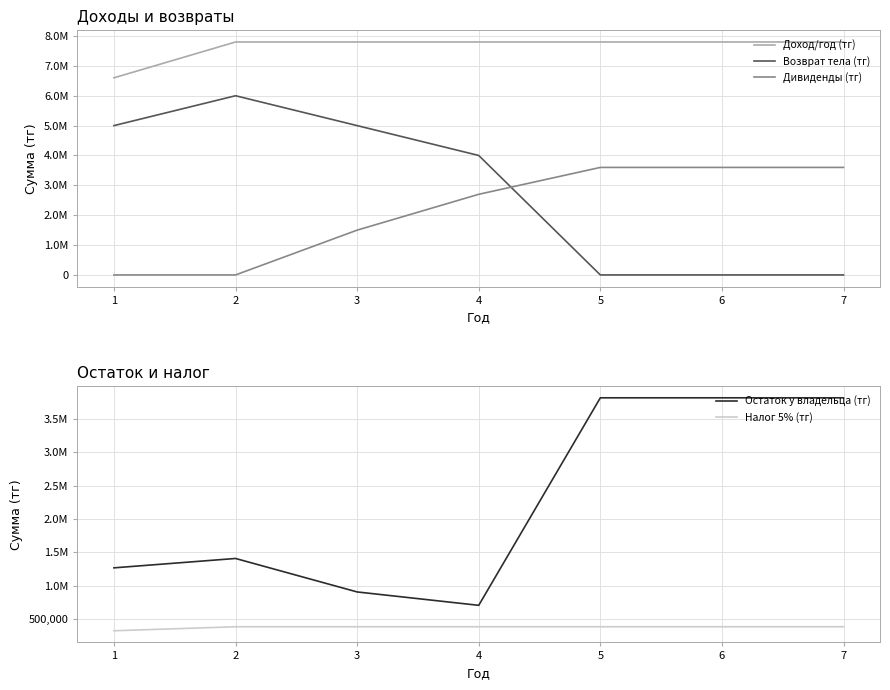

Which series has the largest total across all categories?

Доход/год (тг)